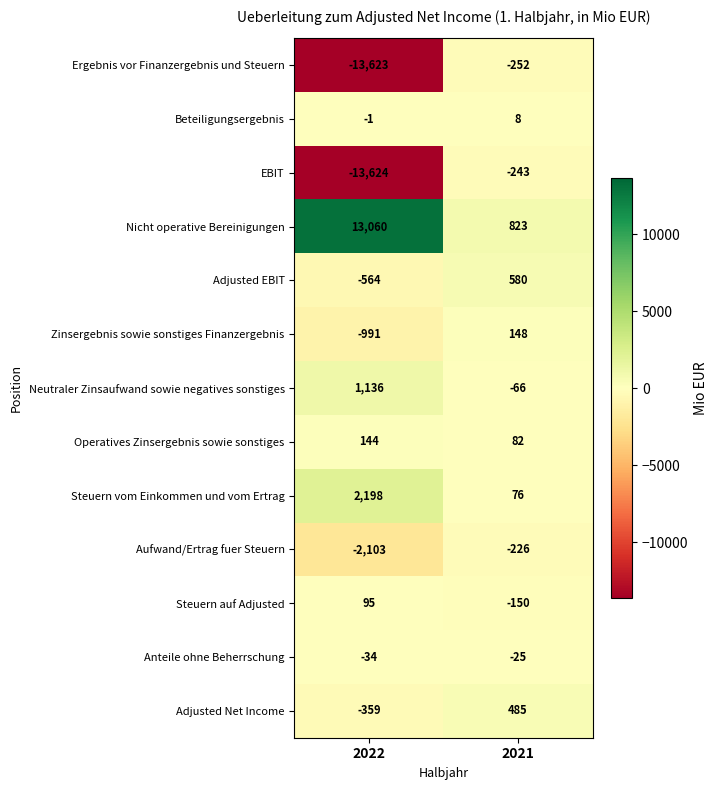

Which series has the largest total across all categories?

Nicht operative Bereinigungen